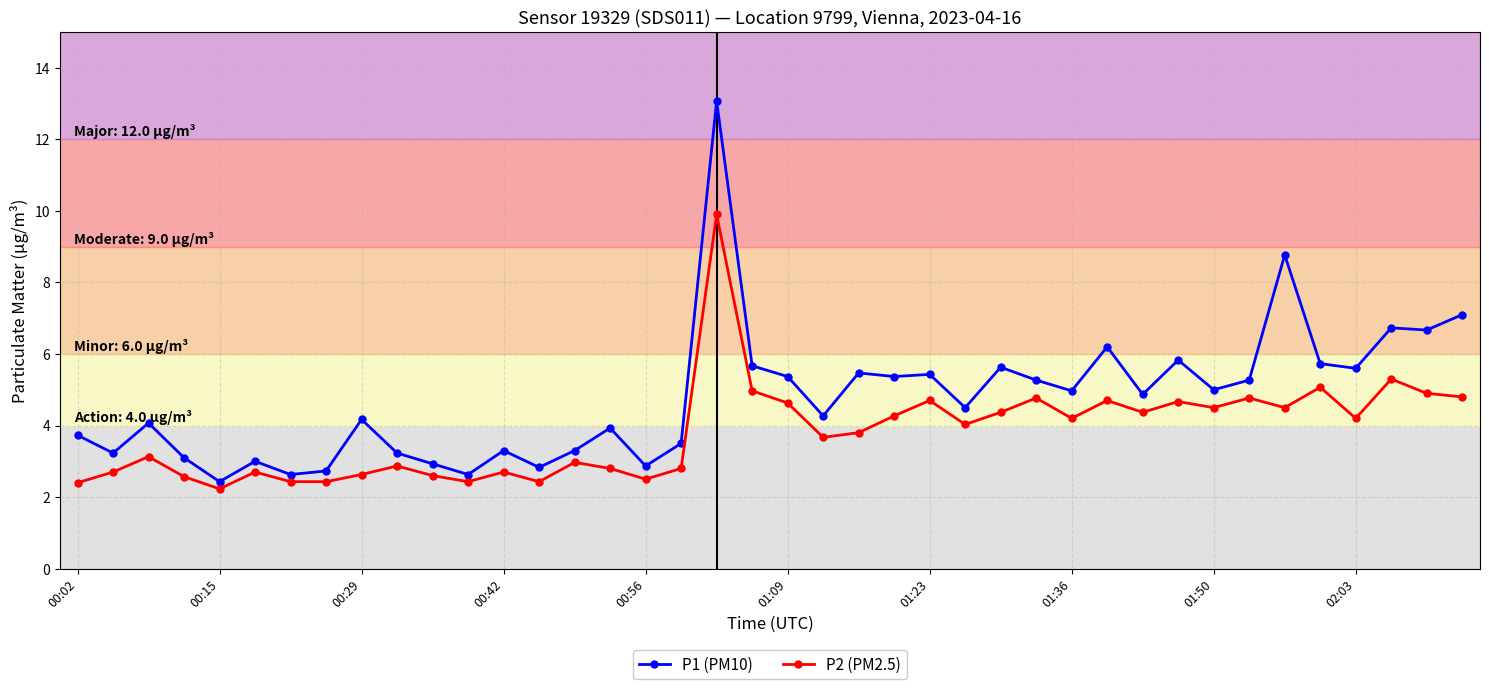

Which series has the largest total across all categories?

P1 (PM10)